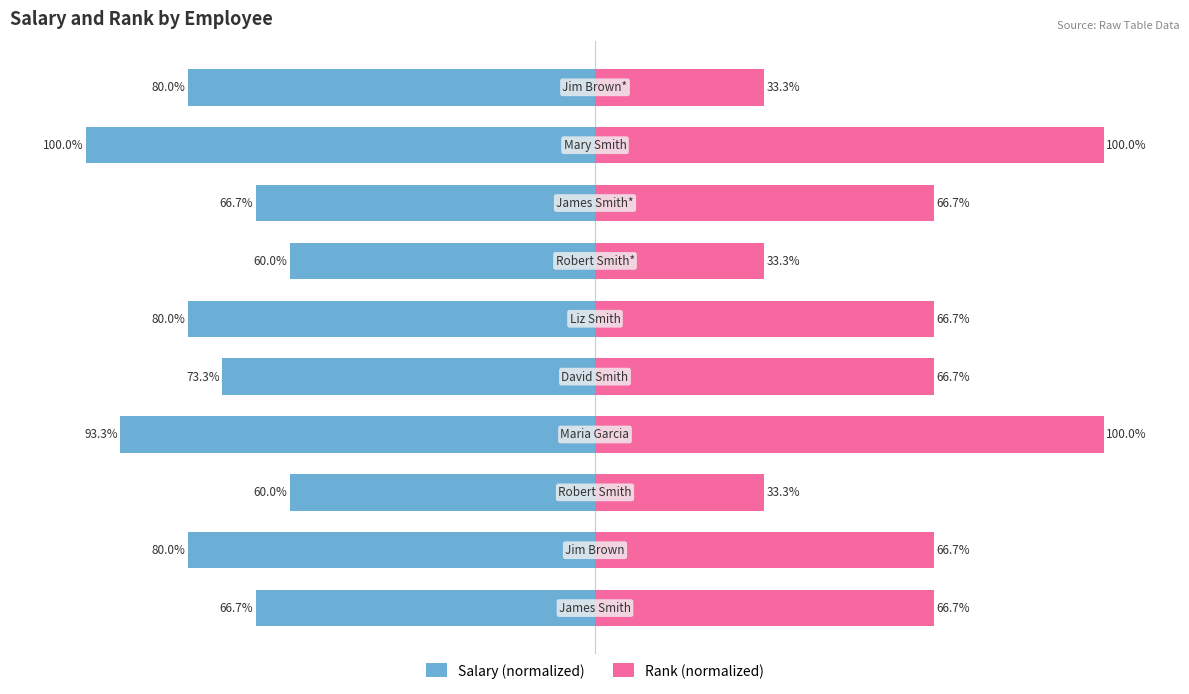

Reading left to right, transcribe all the data shown in this chart.

Salary (normalized): -66.7	-80.0	-60.0	-93.3	-73.3	-80.0	-60.0	-66.7	-100.0	-80.0
Rank (normalized): 66.7	66.7	33.3	100.0	66.7	66.7	33.3	66.7	100.0	33.3